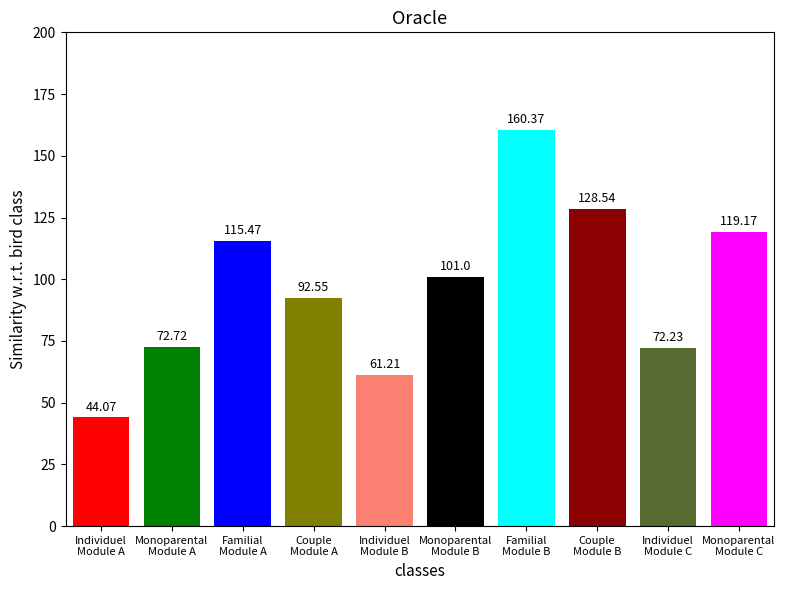

What is the smallest value displayed?

44.1